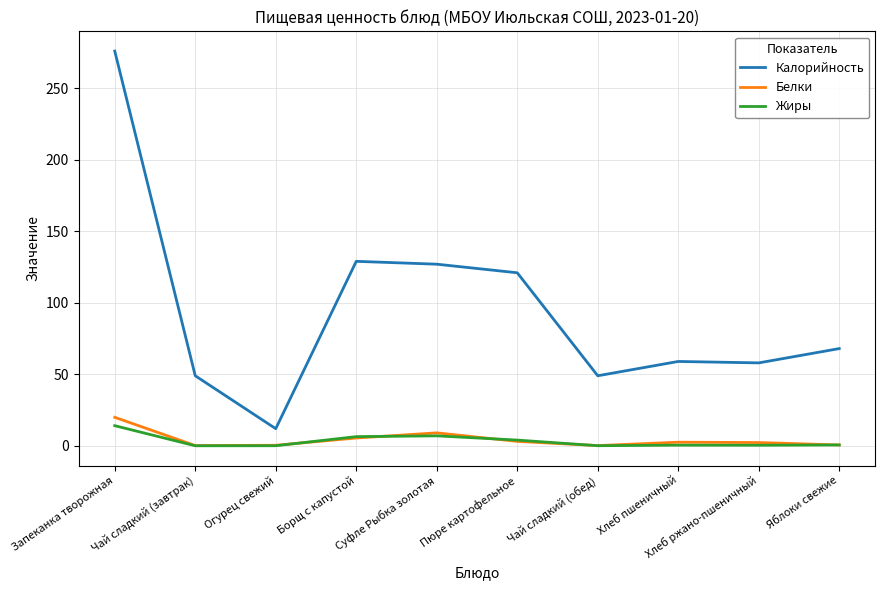

What is the spread (max minus min) of values at Борщ с капустой?

123.5